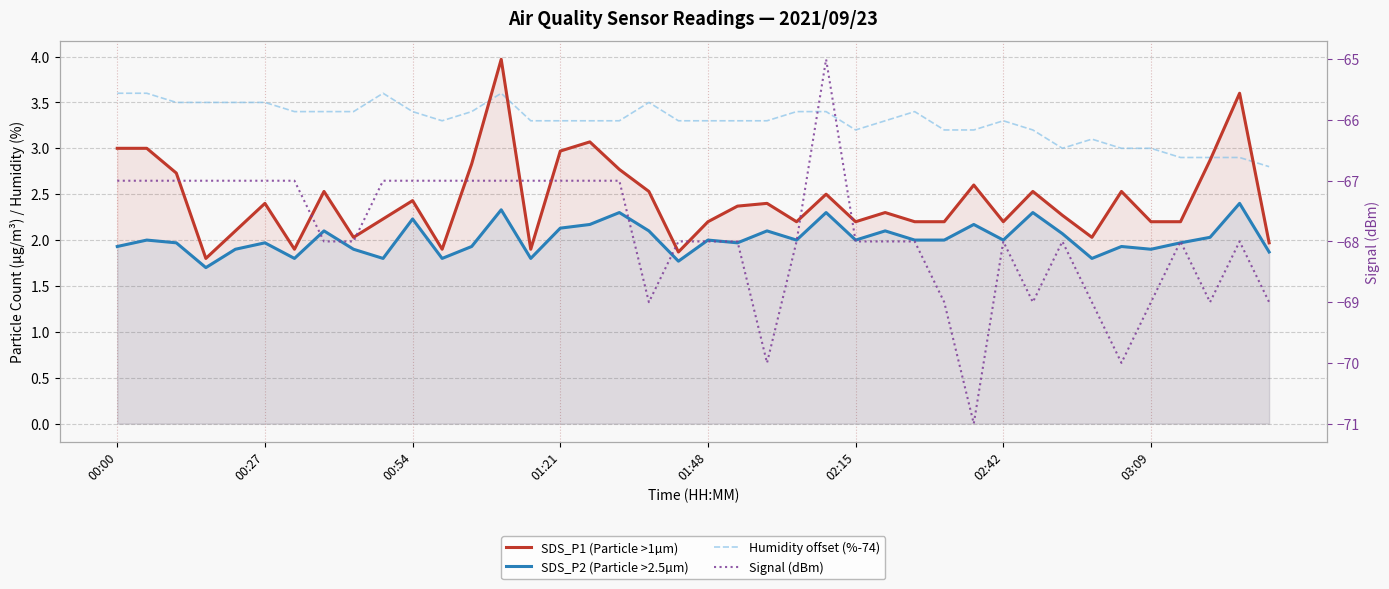

What position from the right is 13?

27